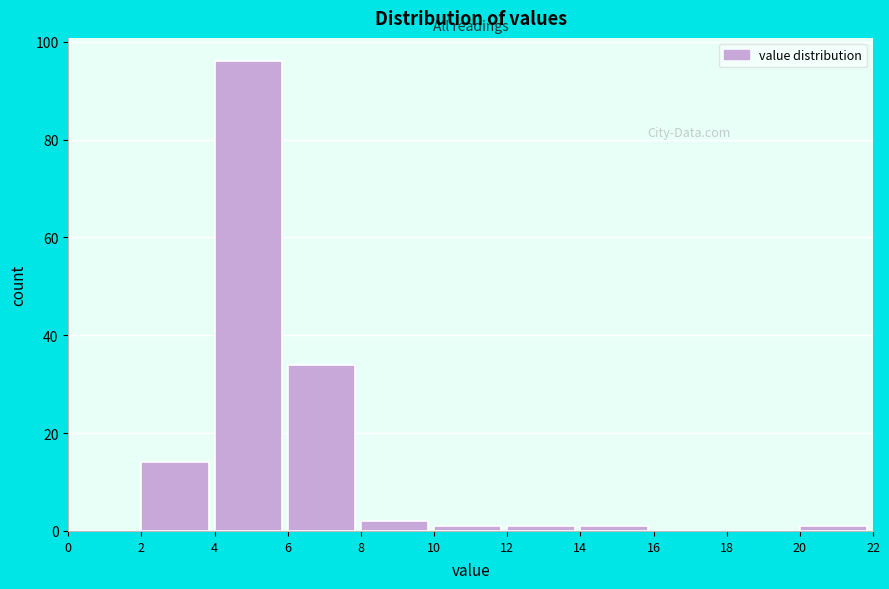

Reading left to right, transcribe this chart: for each bar, give the range it covers on the x-axis and its height. The values are not printed on the chart, so give them approximately, as read against the axis.

0 to 2: 0
2 to 4: 14
4 to 6: 96
6 to 8: 34
8 to 10: 2
10 to 12: under 2
12 to 14: under 2
14 to 16: under 2
16 to 18: 0
18 to 20: 0
20 to 22: under 2